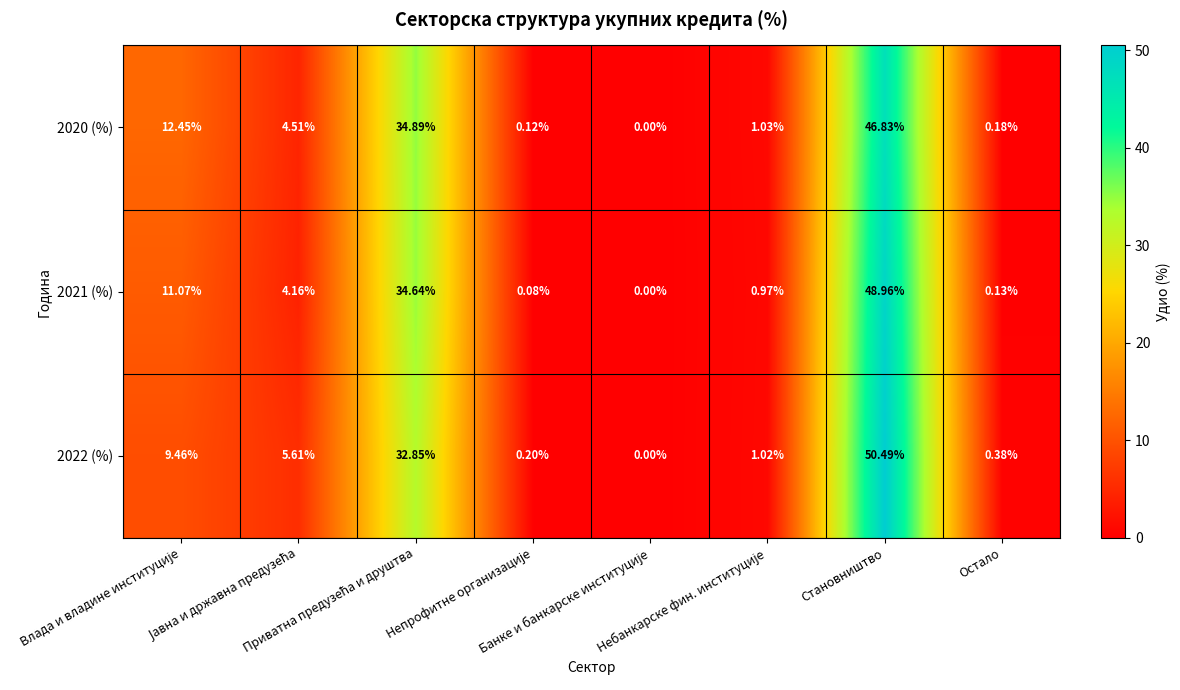

Count the number of categories in the chart.

8